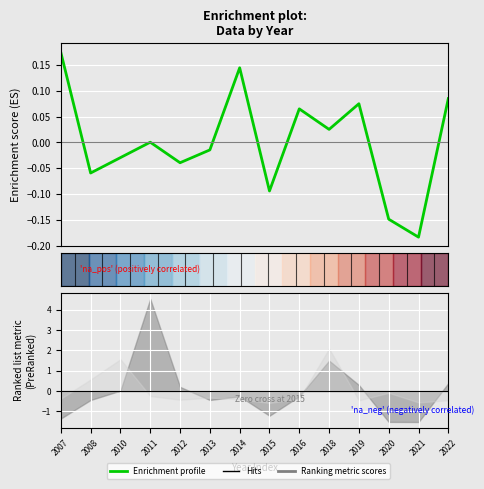

What is the sum of the values at 2020 and 2022?

-0.1